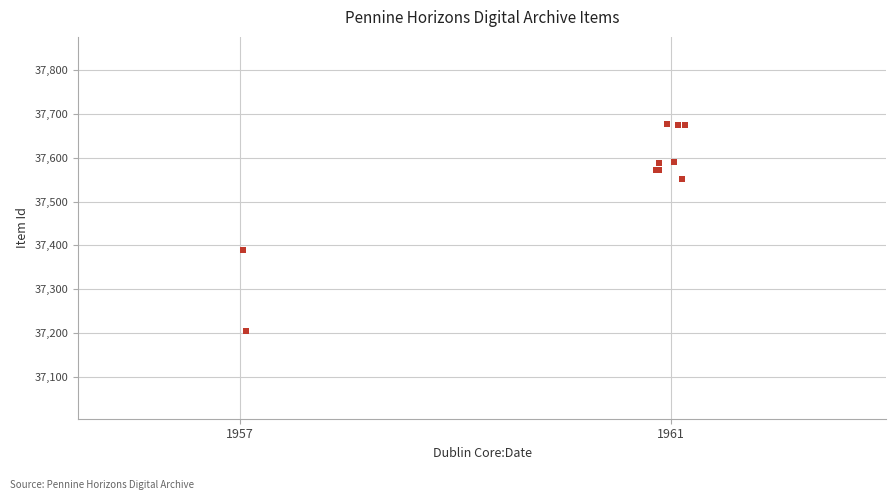

What Y value in the scatter plot is closest to 37440?

37390